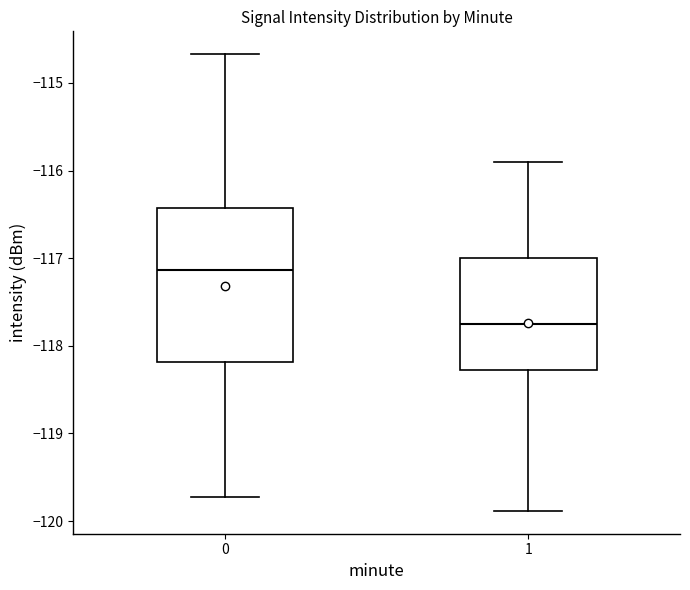

Reading left to right, read every box against the y-axis: the position of its median line, the range the box covers, and the ends of its whiskers. The values are not printed on the chart, so give them approximately, as read against the axis.

0: median -117.1, box -118.2 to -116.4, whiskers -119.7 to -114.7
1: median -117.7, box -118.3 to -117.0, whiskers -119.9 to -115.9